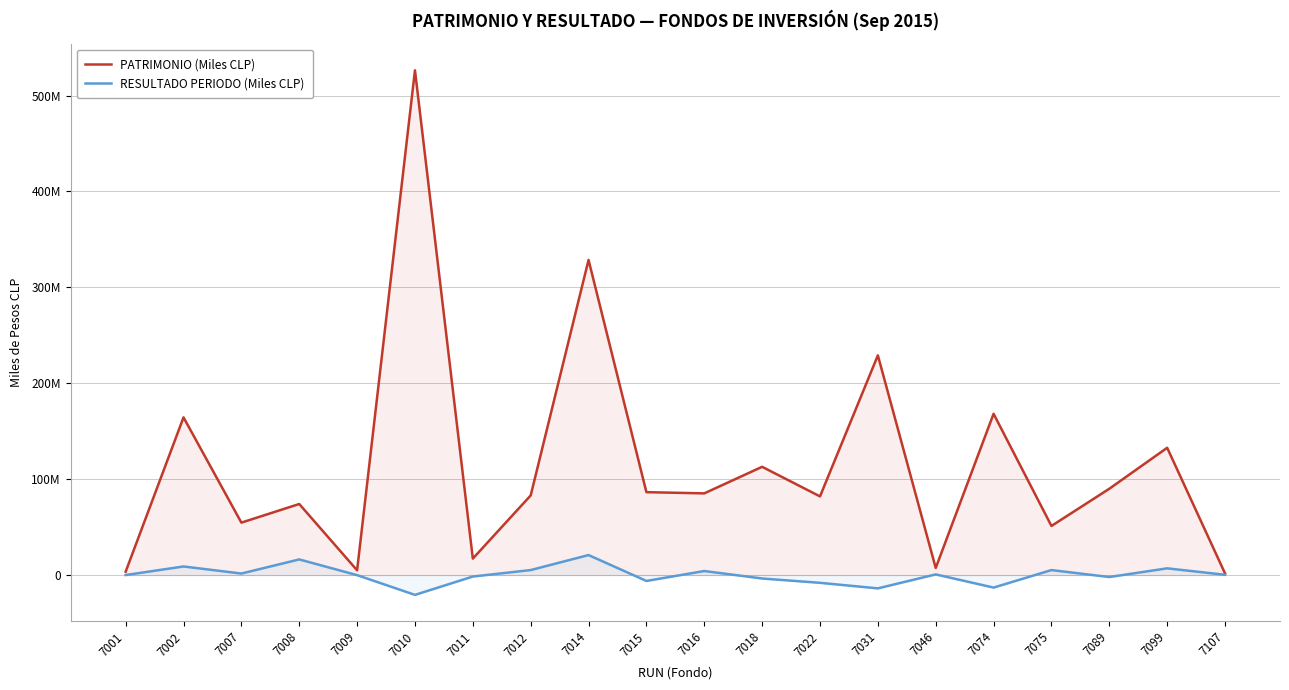

Where does the PATRIMONIO (Miles CLP) series first go above 85203079?

7002